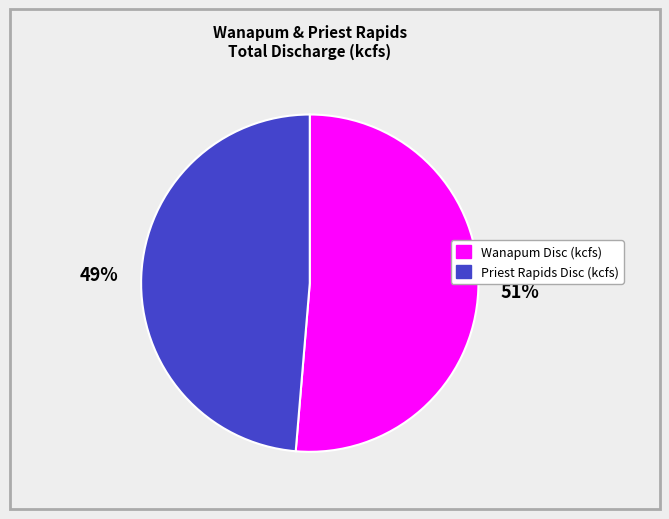

Rank the categories by value from lowest to highest.

Priest Rapids Disc (kcfs), Wanapum Disc (kcfs)